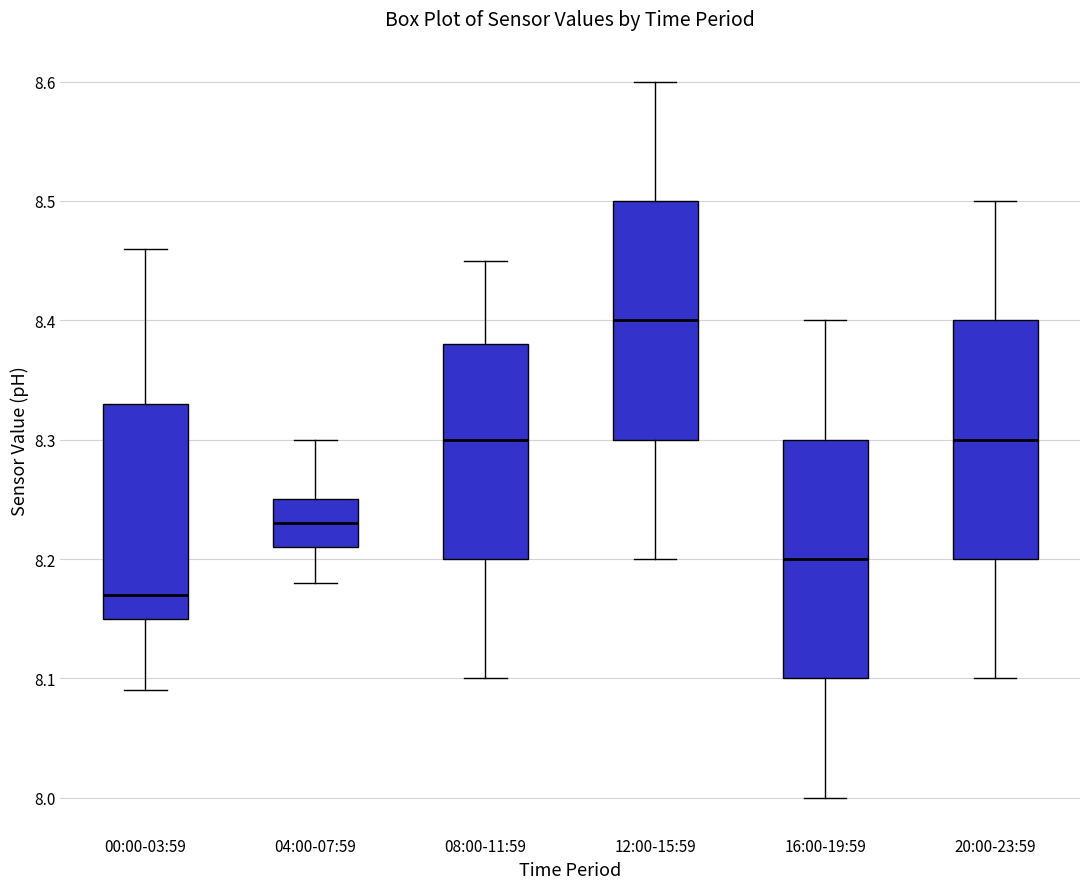

Reading left to right, read every box against the y-axis: the position of its median line, the range the box covers, and the ends of its whiskers. The values are not printed on the chart, so give them approximately, as read against the axis.

00:00-03:59: median 8.17, box 8.15 to 8.33, whiskers 8.09 to 8.46
04:00-07:59: median 8.23, box 8.21 to 8.25, whiskers 8.18 to 8.30
08:00-11:59: median 8.30, box 8.20 to 8.38, whiskers 8.10 to 8.45
12:00-15:59: median 8.40, box 8.30 to 8.50, whiskers 8.20 to 8.60
16:00-19:59: median 8.20, box 8.10 to 8.30, whiskers 8.00 to 8.40
20:00-23:59: median 8.30, box 8.20 to 8.40, whiskers 8.10 to 8.50